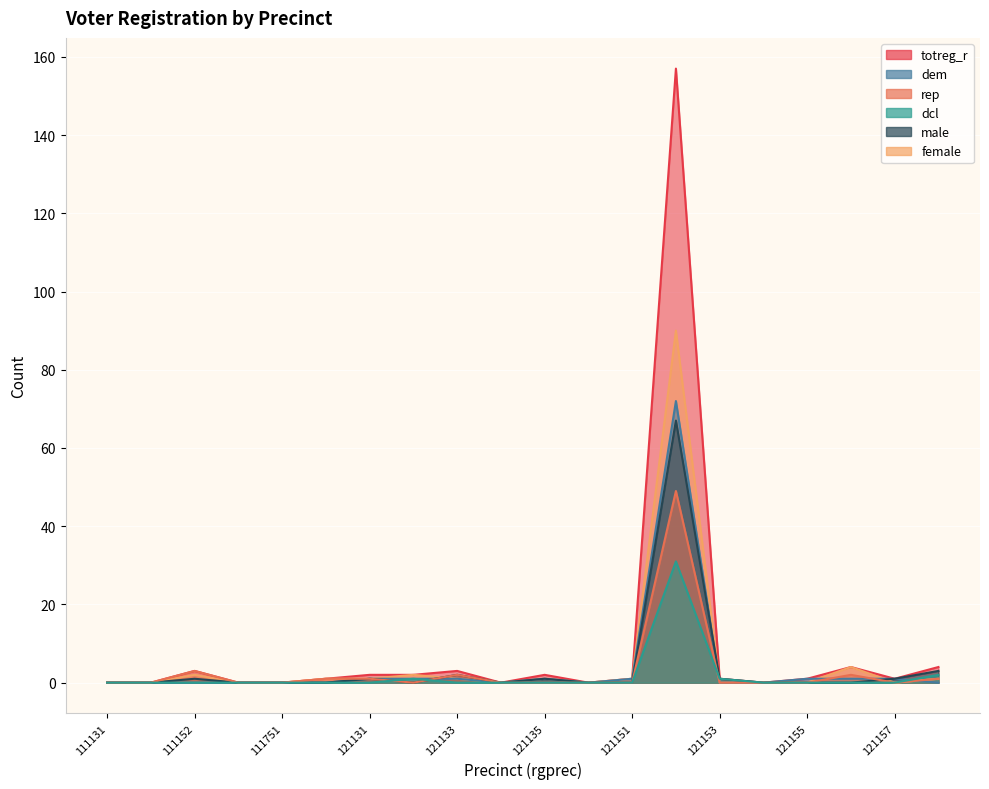

The value of totreg_r at 121133 is 3. True or false?

True